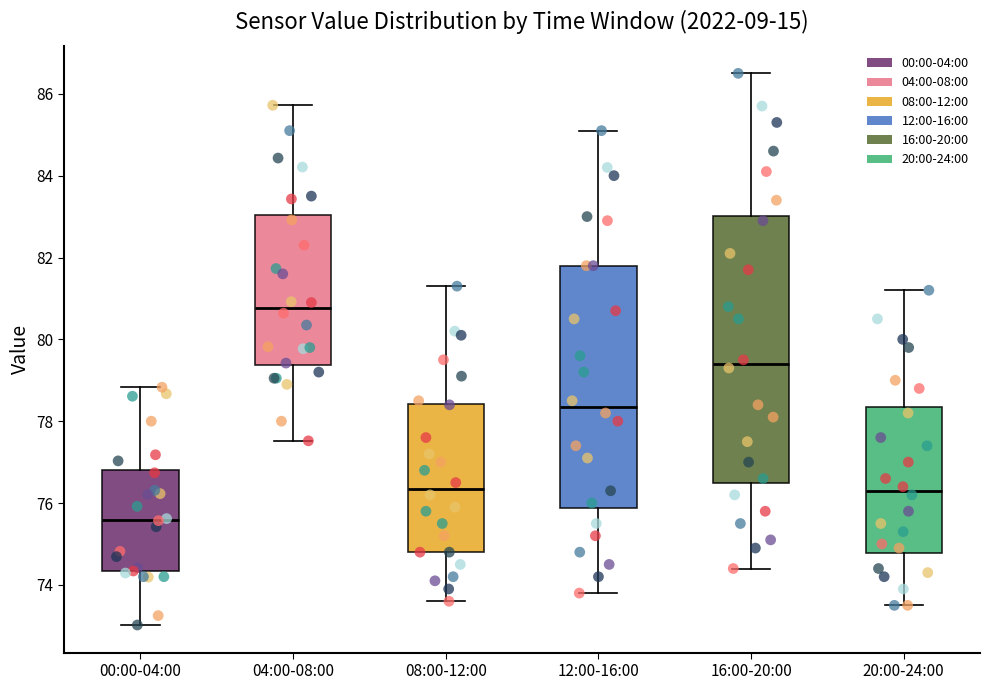

Reading left to right, read every box against the y-axis: the position of its median line, the range the box covers, and the ends of its whiskers. The values are not printed on the chart, so give them approximately, as read against the axis.

00:00-04:00: median 75.6, box 74.4 to 76.8, whiskers 73.0 to 78.8
04:00-08:00: median 80.8, box 79.4 to 83.0, whiskers 77.6 to 85.8
08:00-12:00: median 76.4, box 74.8 to 78.4, whiskers 73.6 to 81.4
12:00-16:00: median 78.4, box 75.8 to 81.8, whiskers 73.8 to 85.2
16:00-20:00: median 79.4, box 76.6 to 83.0, whiskers 74.4 to 86.6
20:00-24:00: median 76.4, box 74.8 to 78.4, whiskers 73.6 to 81.2